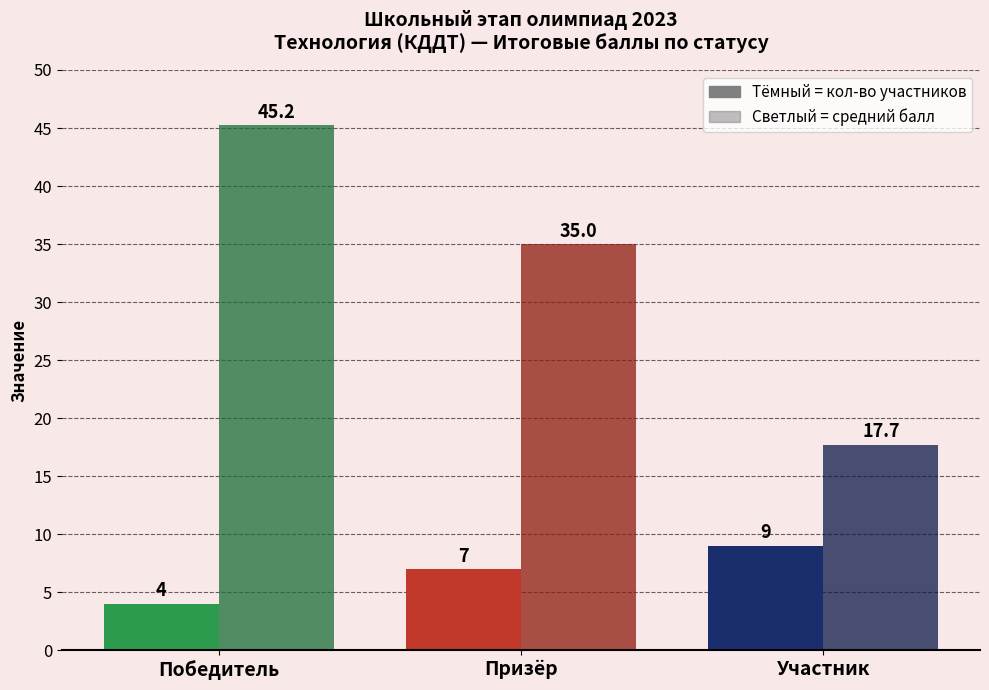

Count the number of data series in this chart.

2